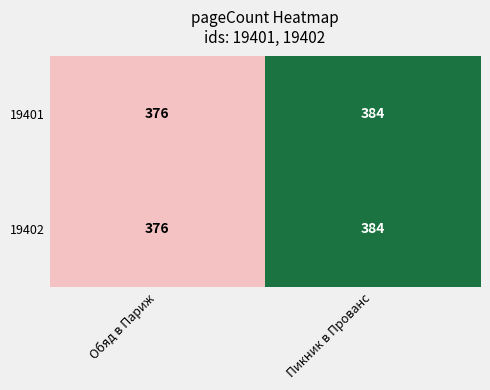

What is the average value of the 19402 series?

380